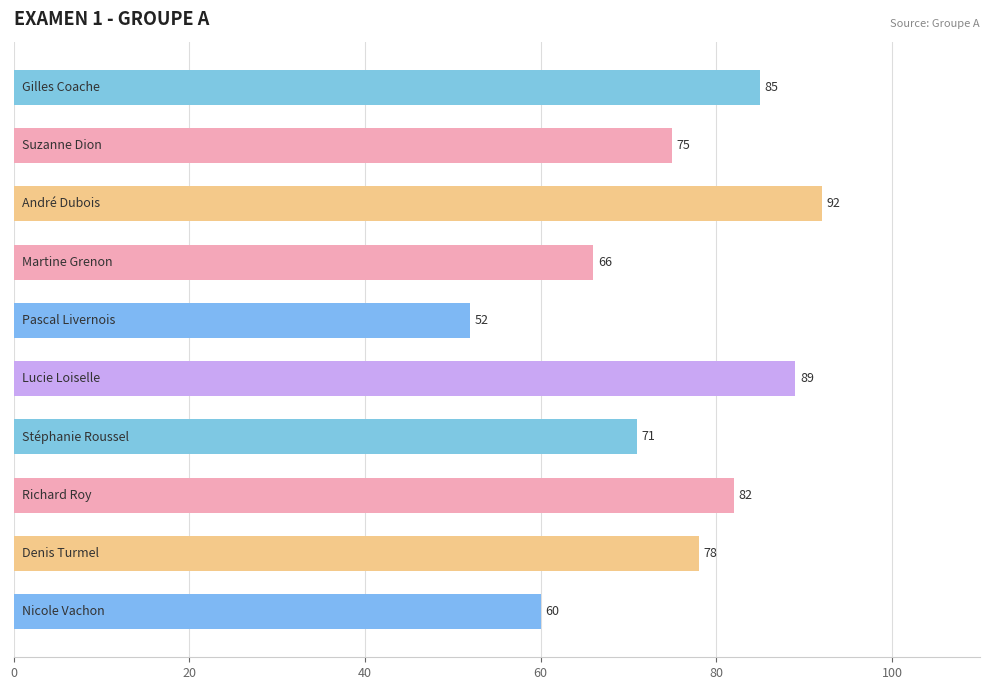

What is the smallest value displayed?

52